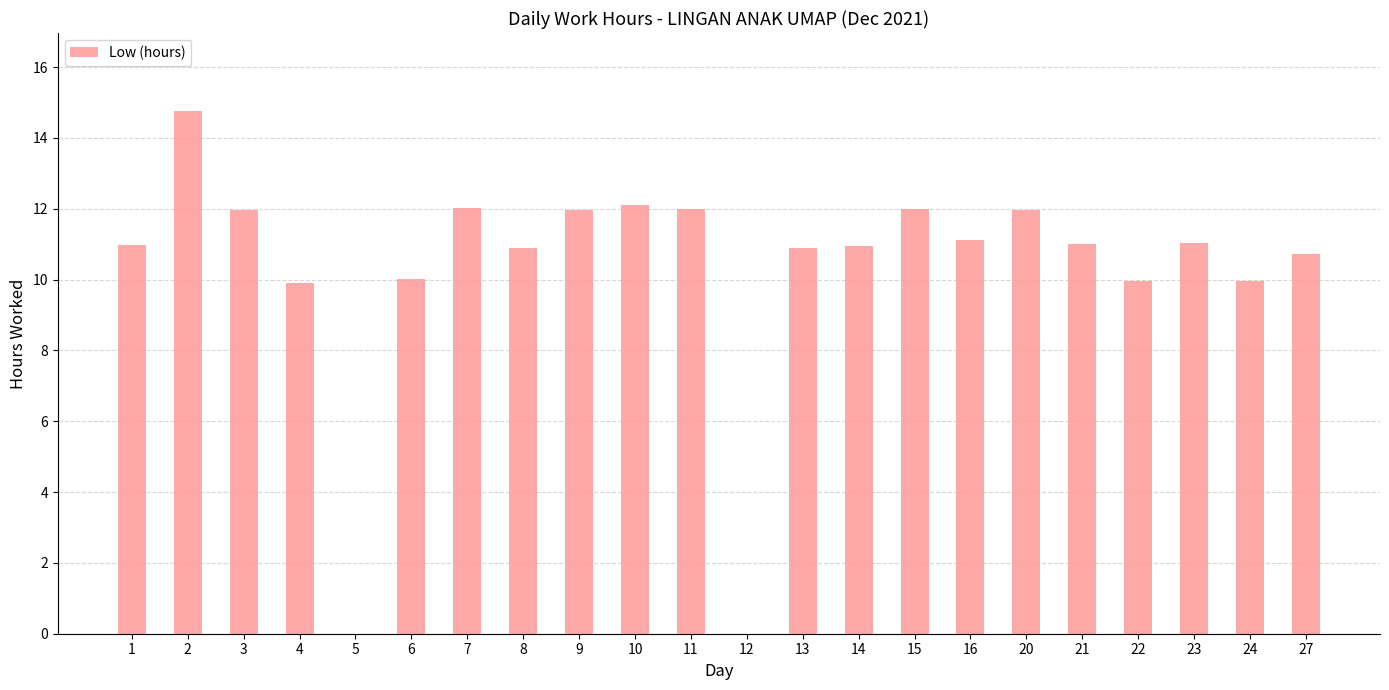

What is the greatest value displayed?

14.8